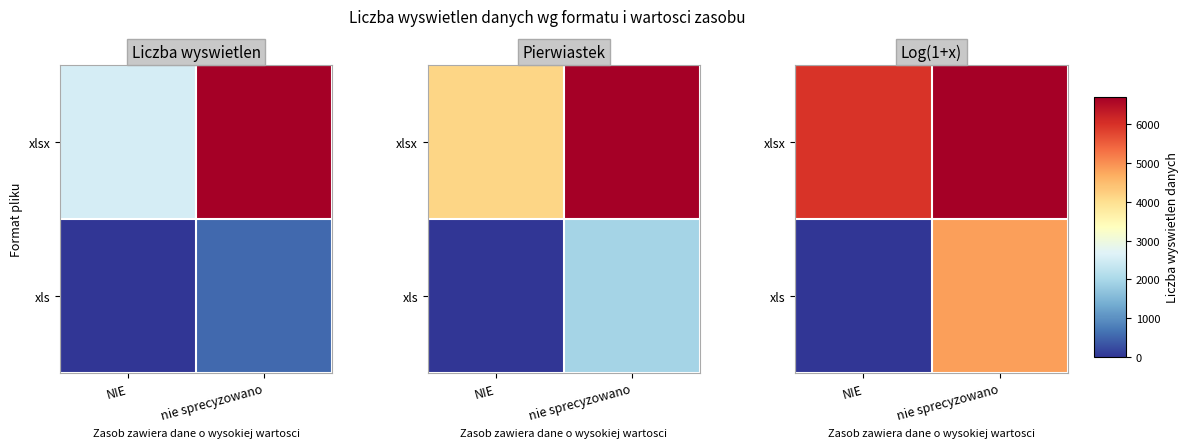

Is the value of xls at nie sprecyzowano greater than the value of xlsx at nie sprecyzowano?

No